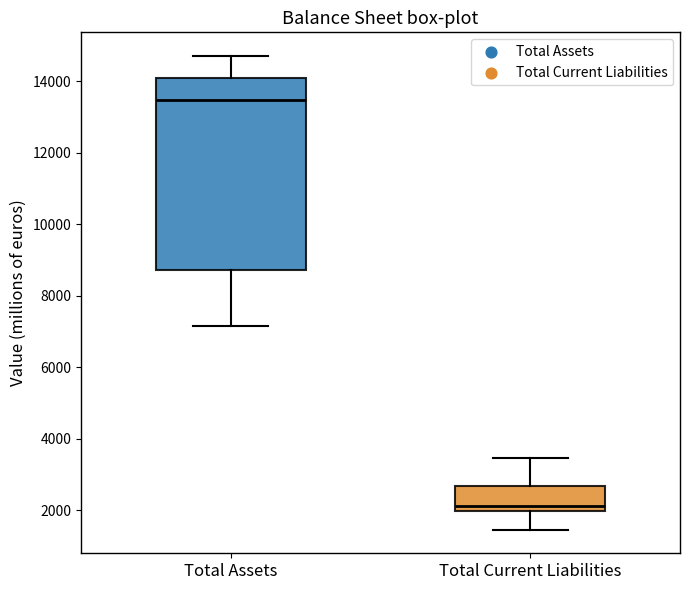

Which box's median line is the highest?

Total Assets